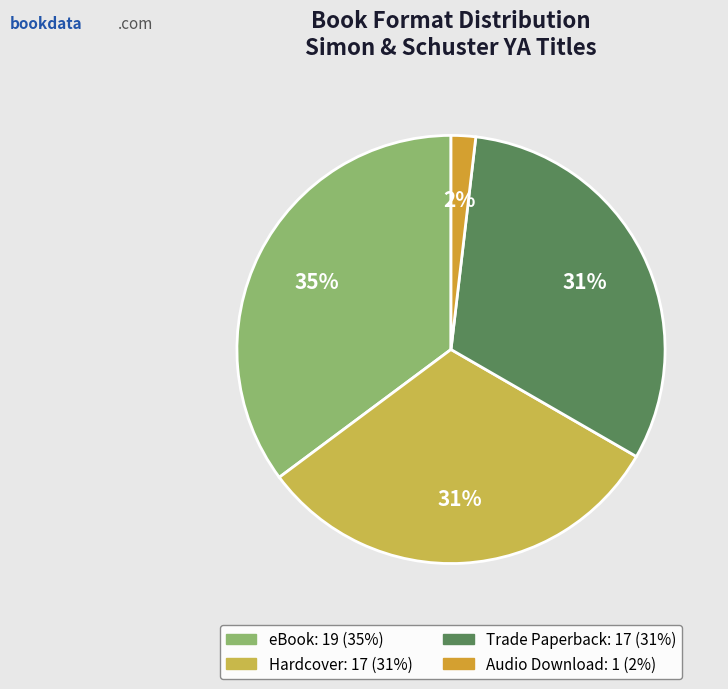

What is the largest slice in the pie chart?

eBook